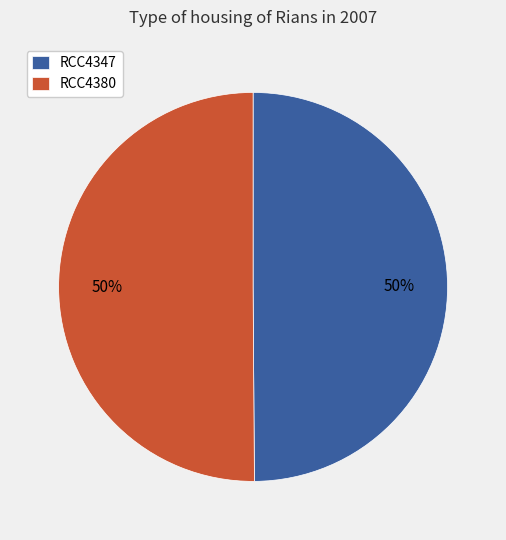

Combined, do RCC4347 and RCC4380 account for over 50%?

Yes